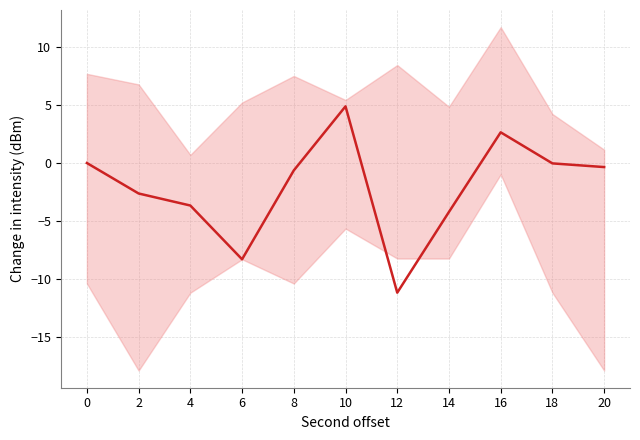

What is the average value?

-2.1